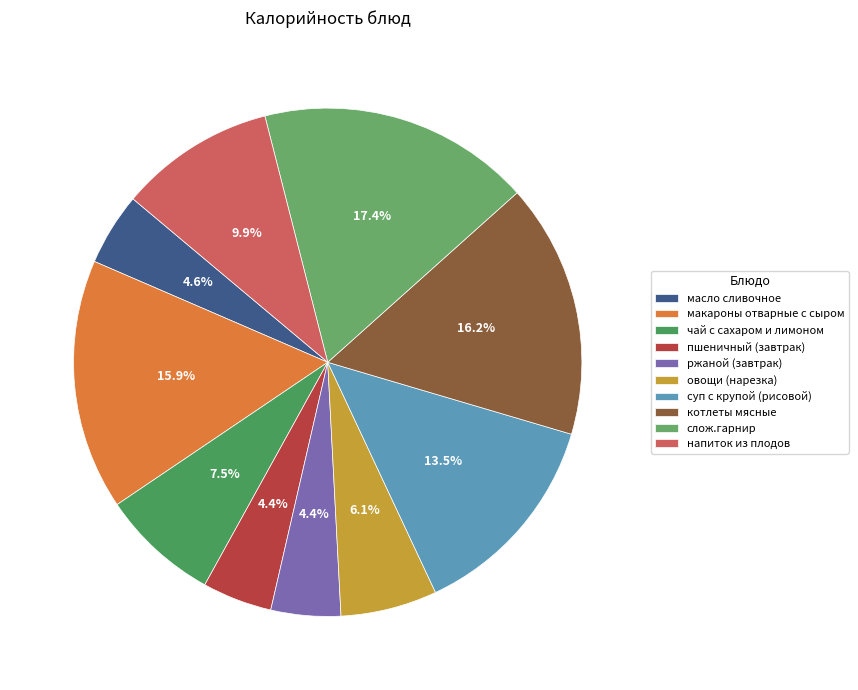

Does any single category account for the majority?

No